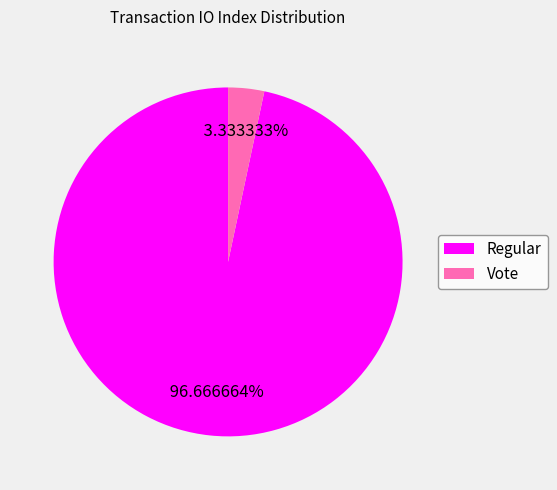

Which has a higher value, Regular or Vote?

Regular